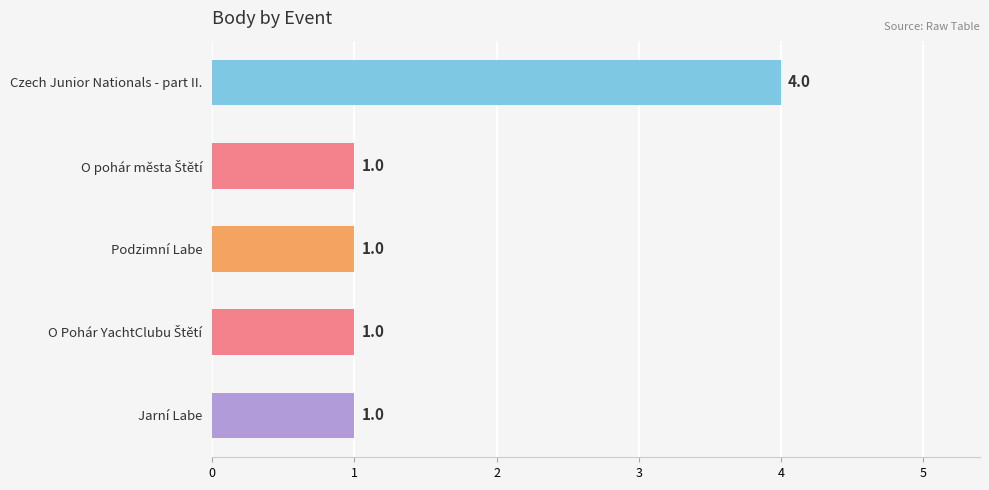

Which label corresponds to the largest value in the chart?

Czech Junior Nationals - part II.